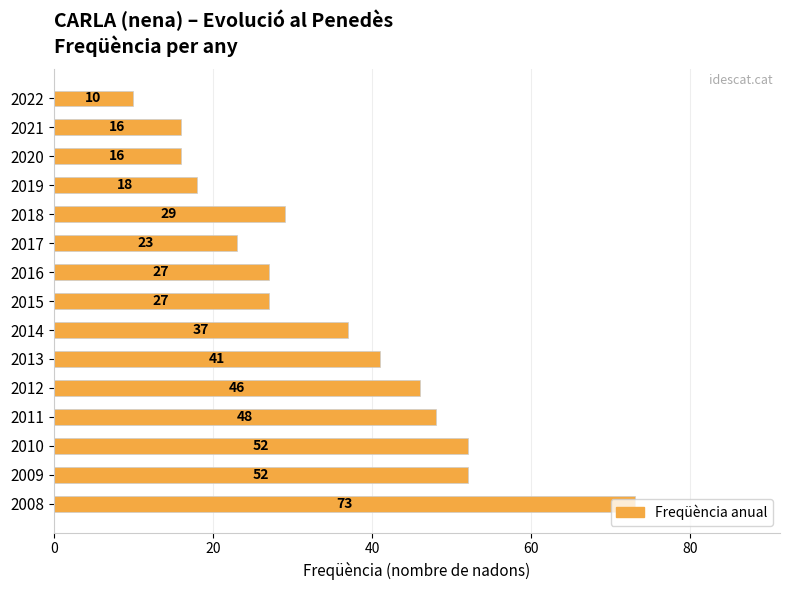

How many distinct data groups are displayed?

1